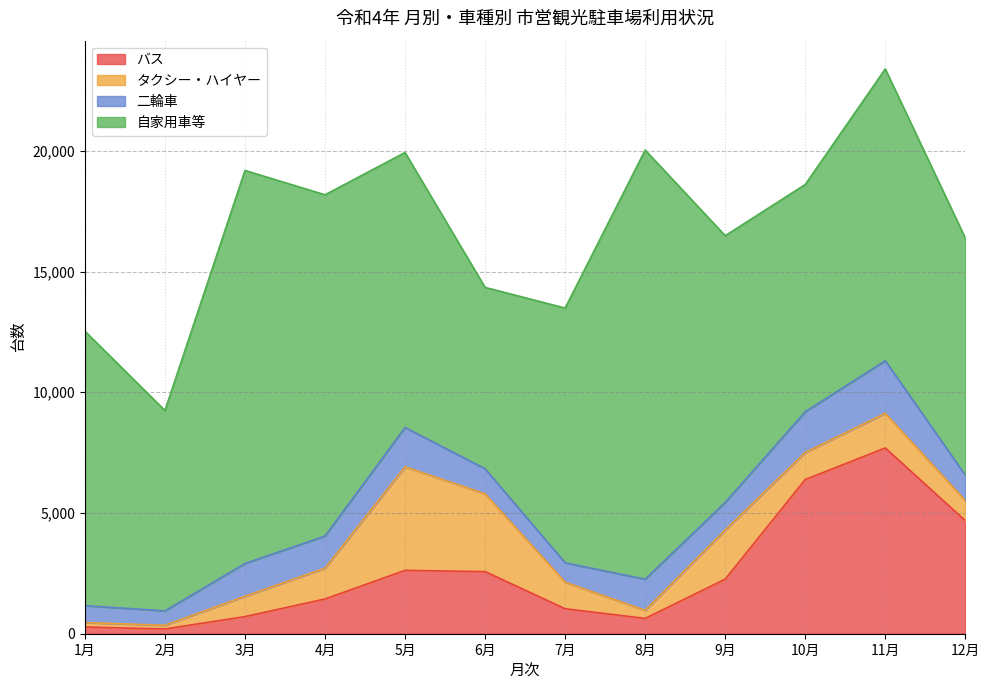

How many distinct data groups are displayed?

4